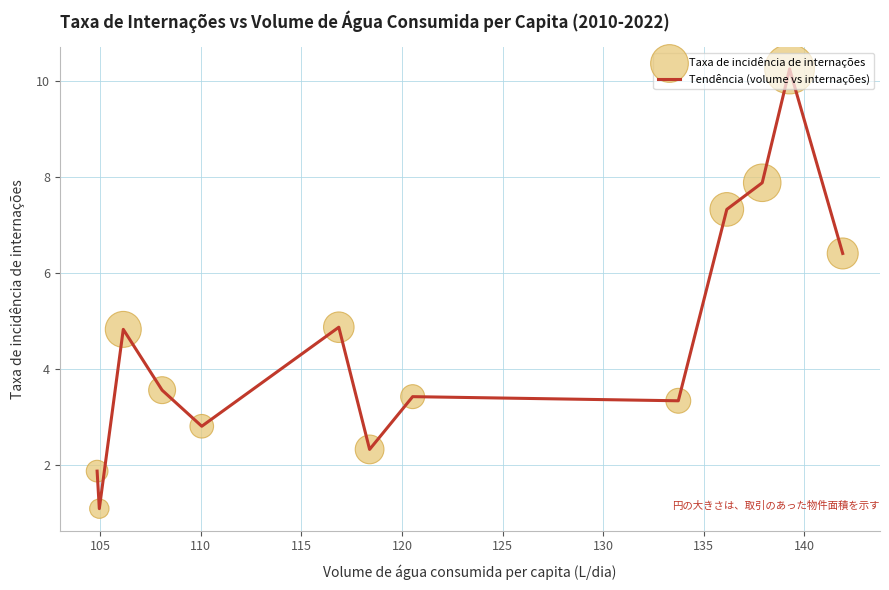

What is the difference between the maximum and minimum values?

9.1